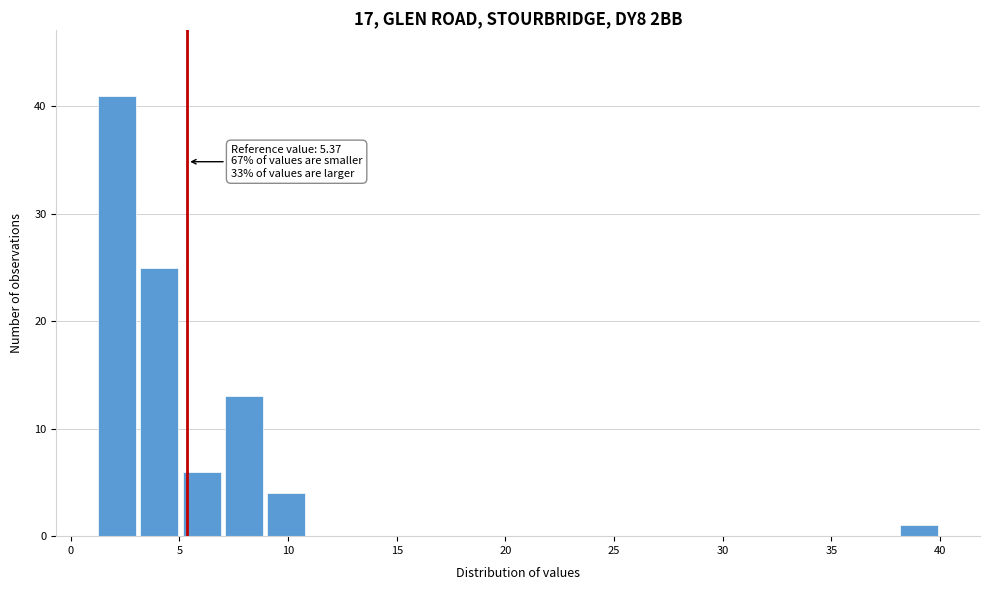

Around what value on the x-axis is the tallest bar? Give the approximate position of its centre, as read against the axis.

2.0